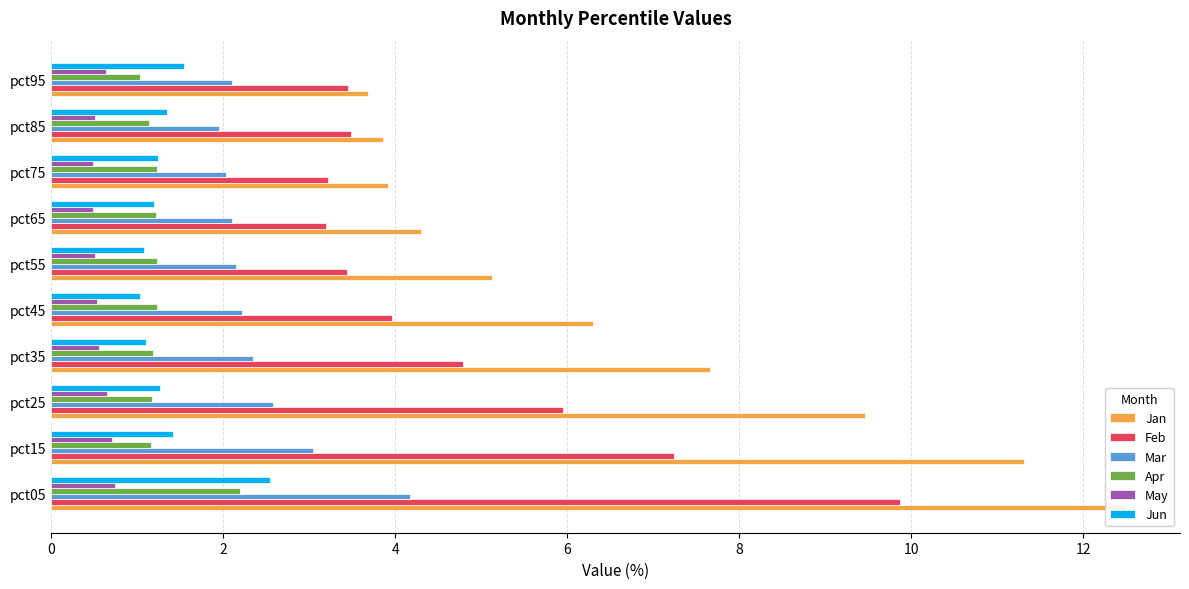

Which has a higher value, pct45 or pct25?

pct25